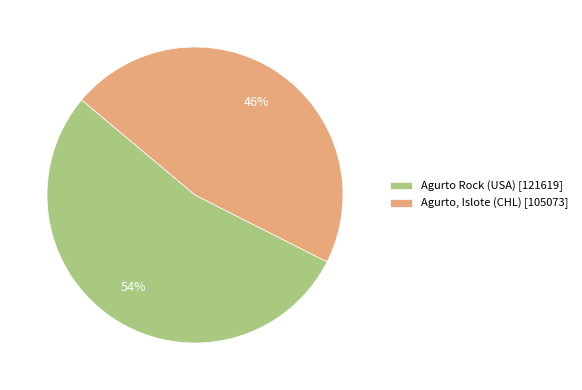

To the nearest percent, what is the combined percentage of Agurto Rock (USA) and Agurto, Islote (CHL)?

100%